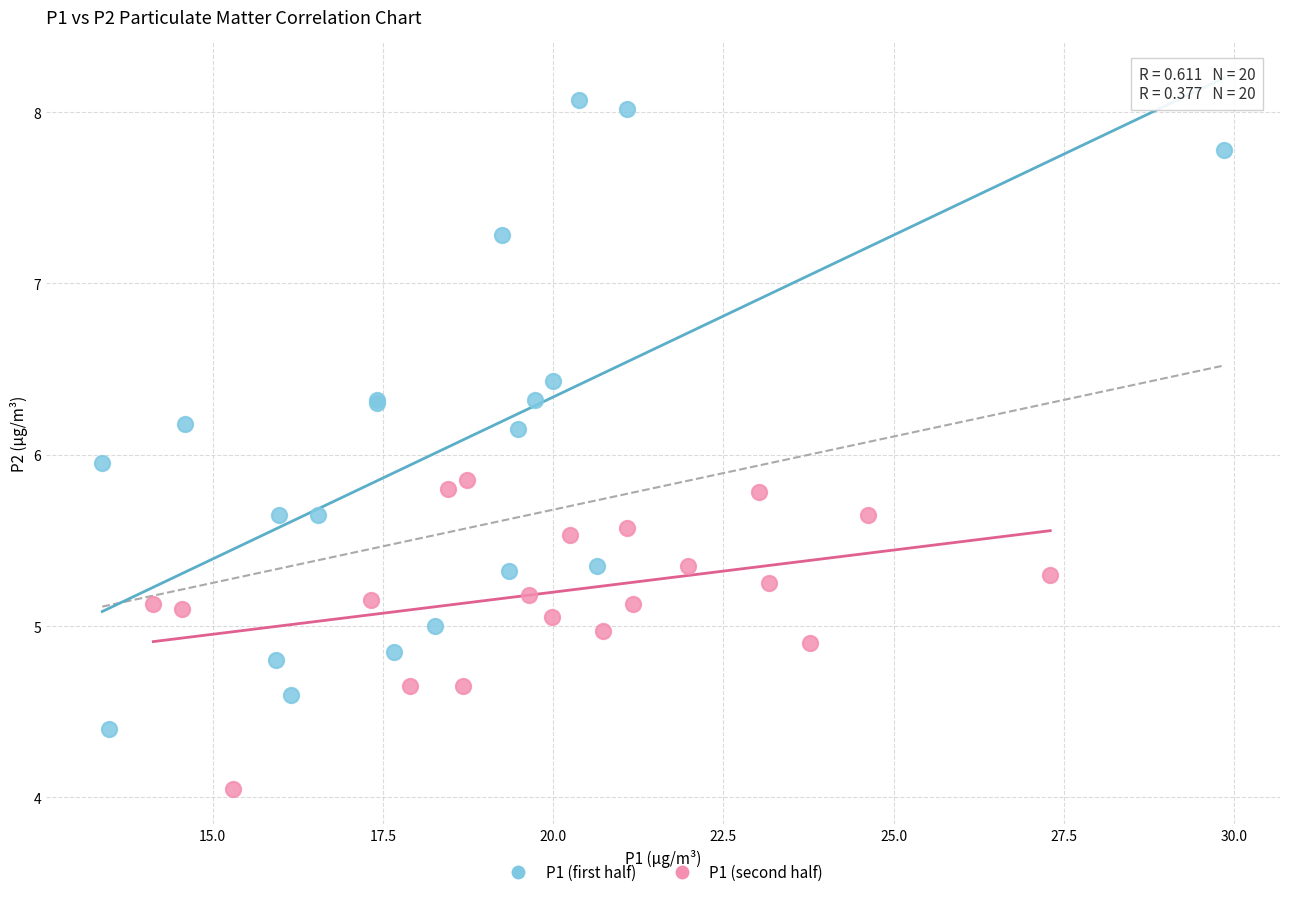

Which series has the largest Y range (max minus min)?

P1 (first half)